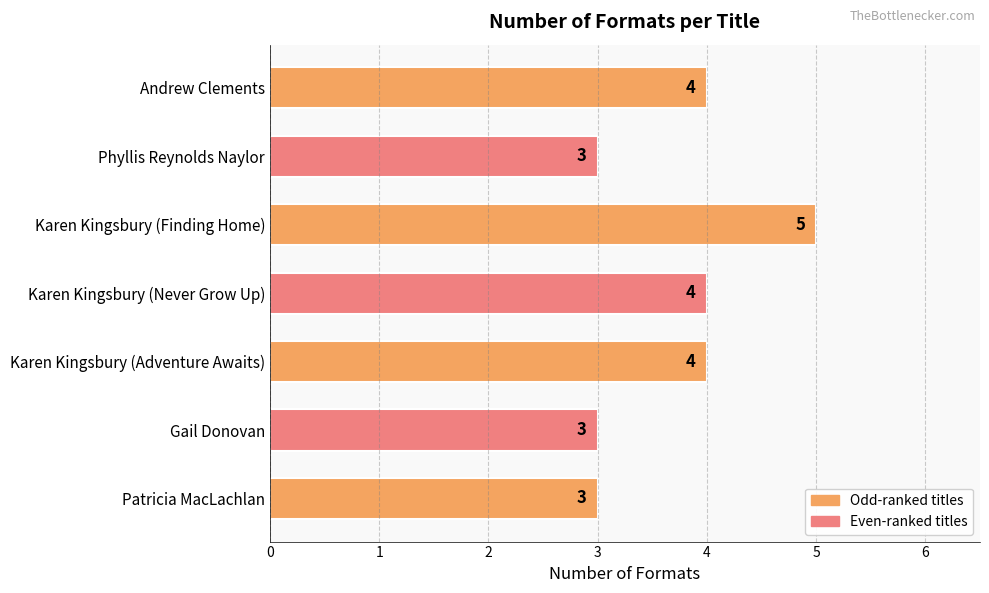

Approximately how many times larger is the value at Karen Kingsbury (Never Grow Up) compared to Karen Kingsbury (Adventure Awaits)?

1.0